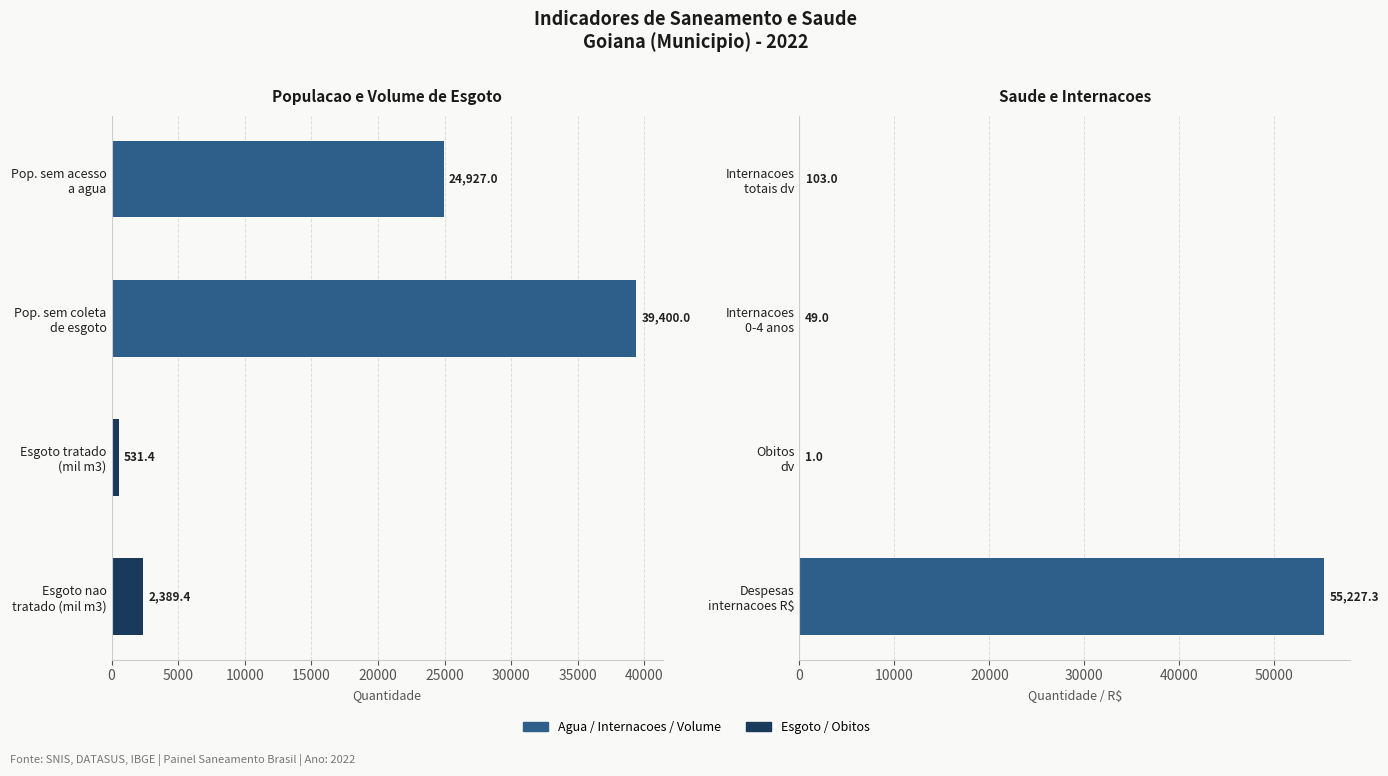

How many groups of bars are there?

4